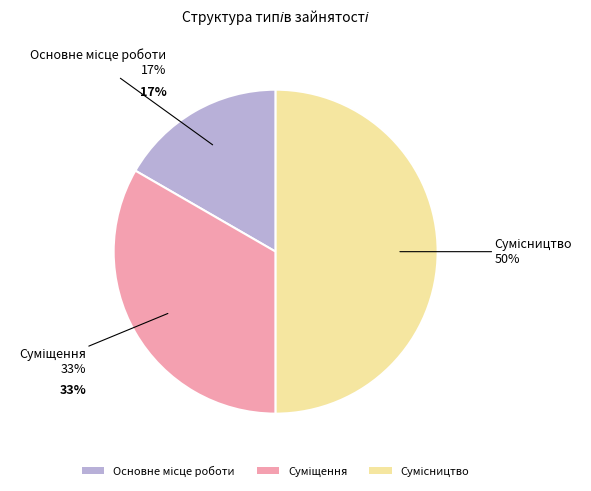

How many segments does this pie chart have?

3